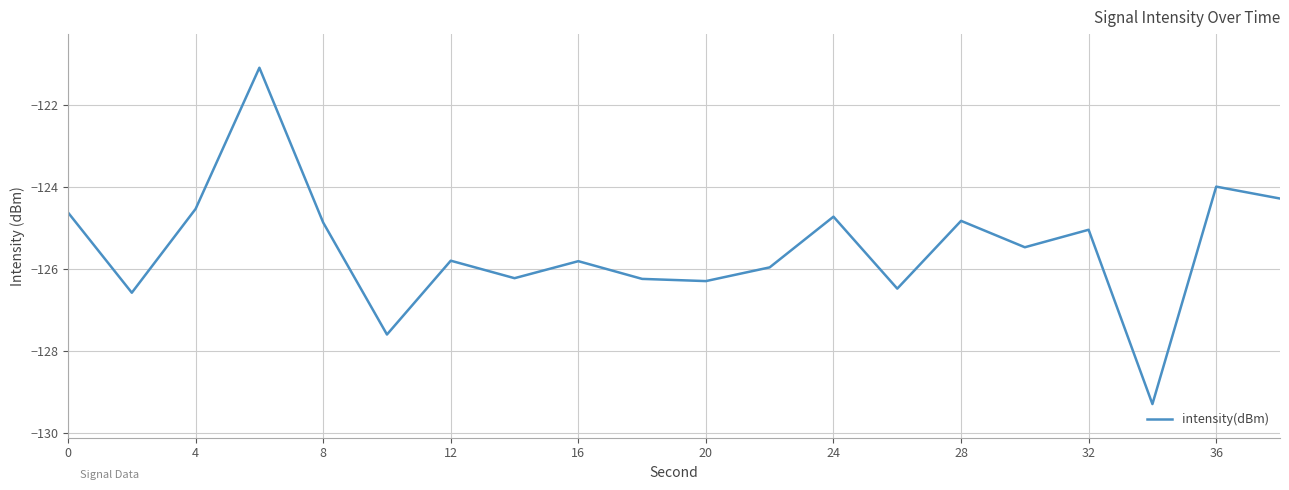

What is the maximum value shown in the chart?

-121.1